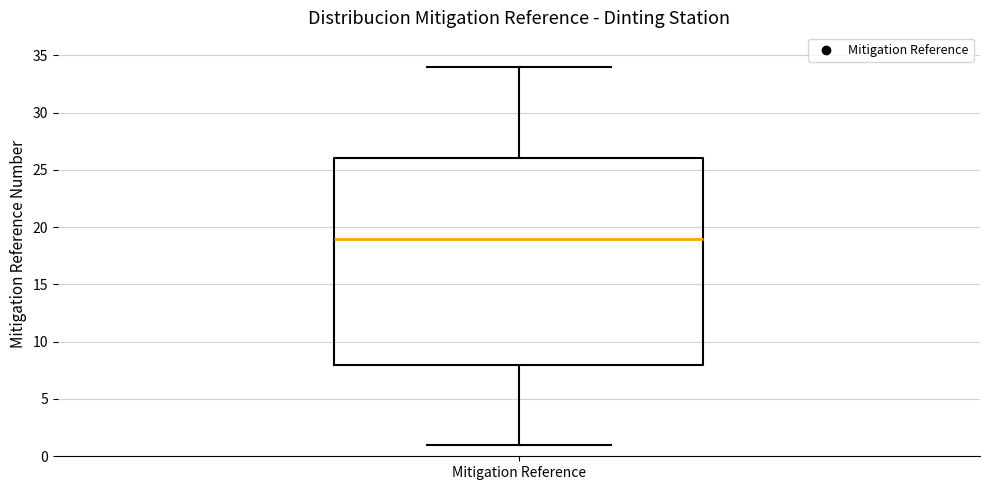

Transcribe this box plot: give where the median line is, the range the box spans, and where the two whiskers end, as read against the y-axis. The values are not printed on the chart, so give them approximately, as read against the axis.

median 19, box 8 to 26, whiskers 1 to 34